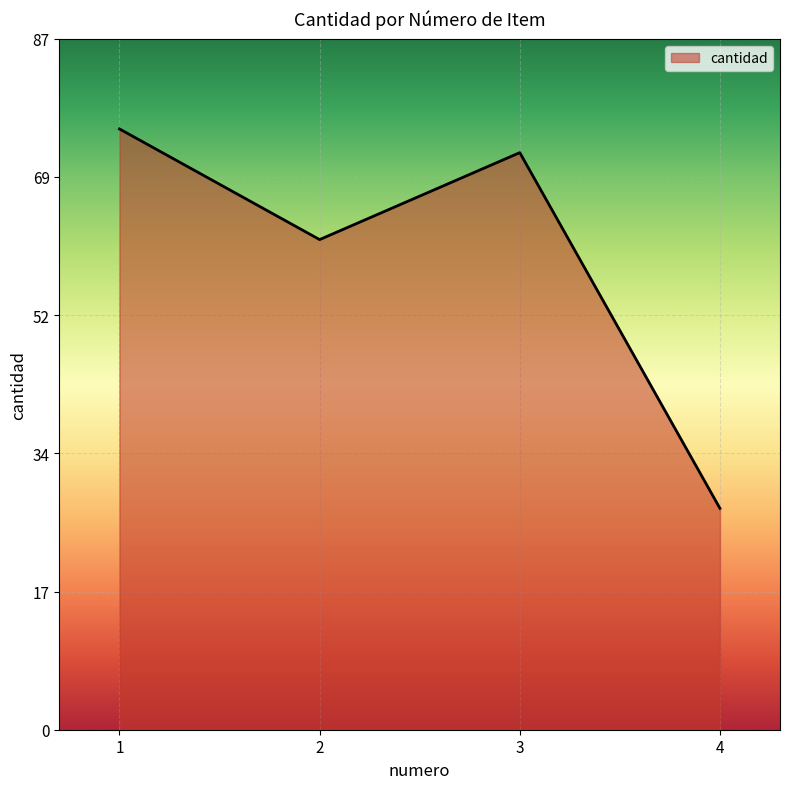

What is the value of the 4th point from the left?

28